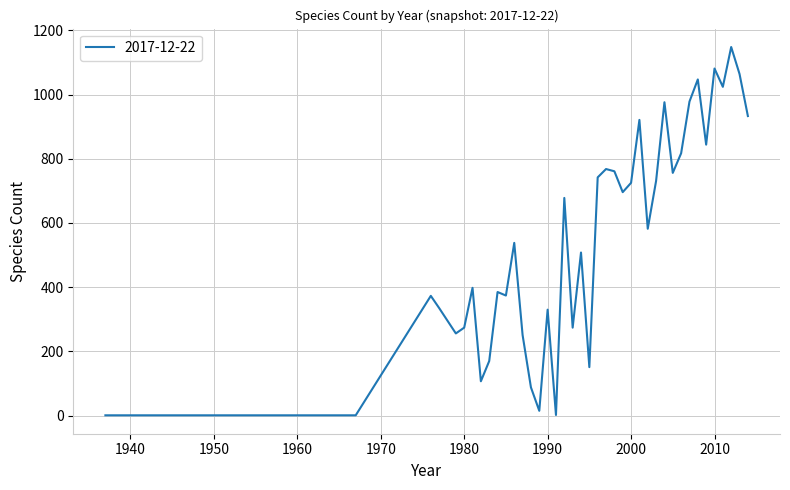

What is the average value?

553